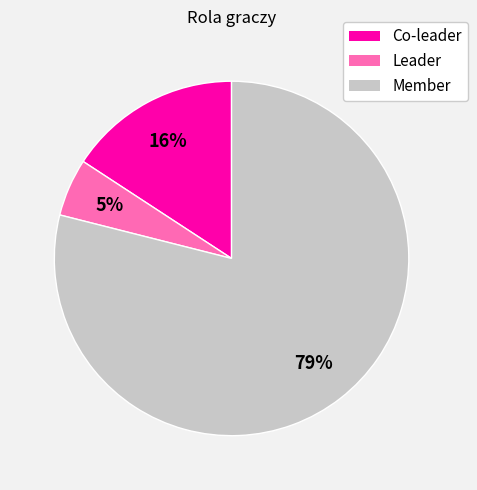

True or false: Member accounts for 65% of the total.

False